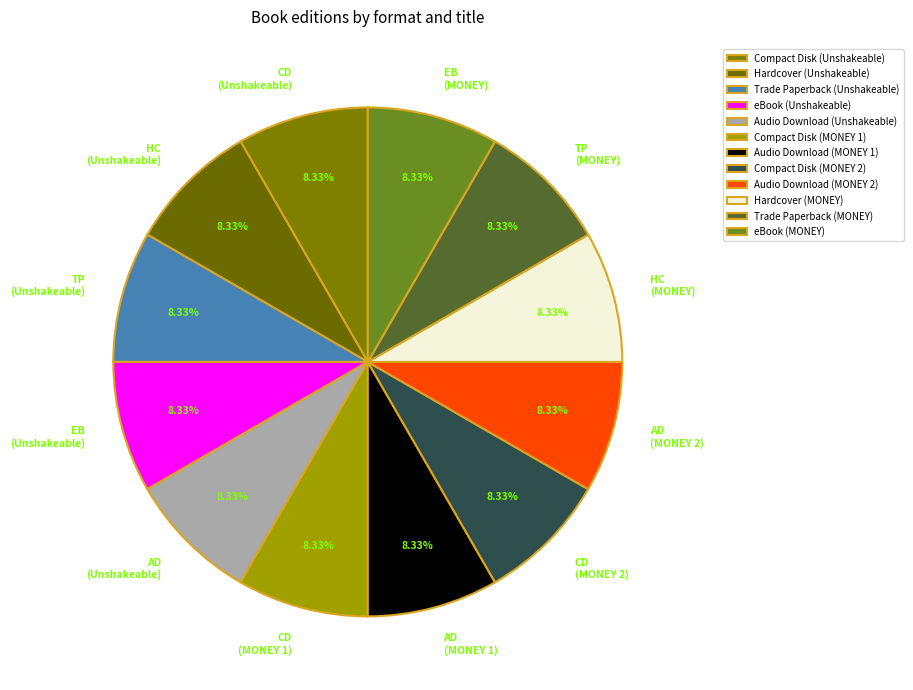

Is Hardcover (Unshakeable) the majority of the pie?

No